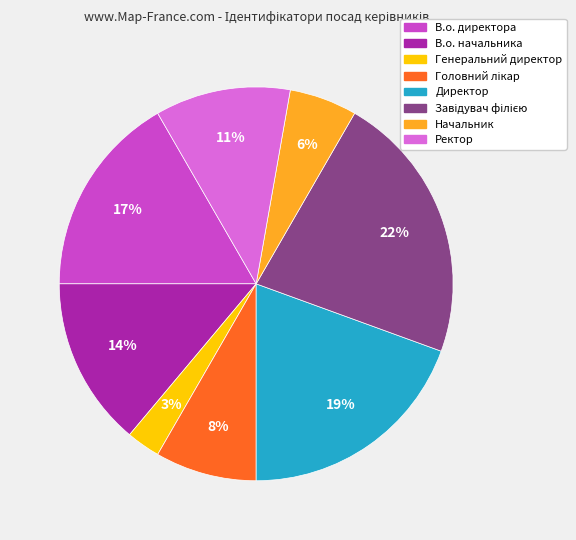

Which slice is the smallest?

Генеральний директор